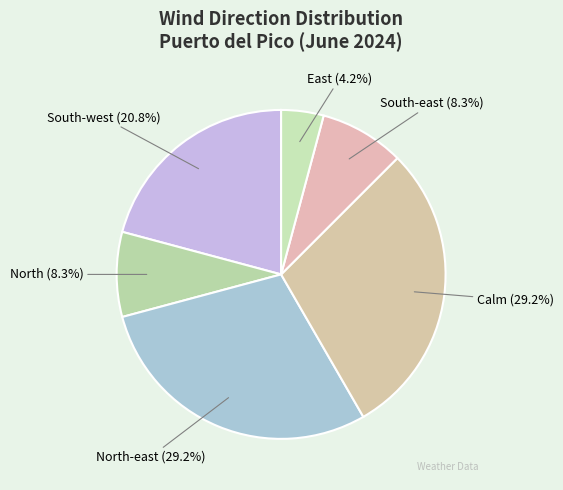

Is East the majority of the pie?

No